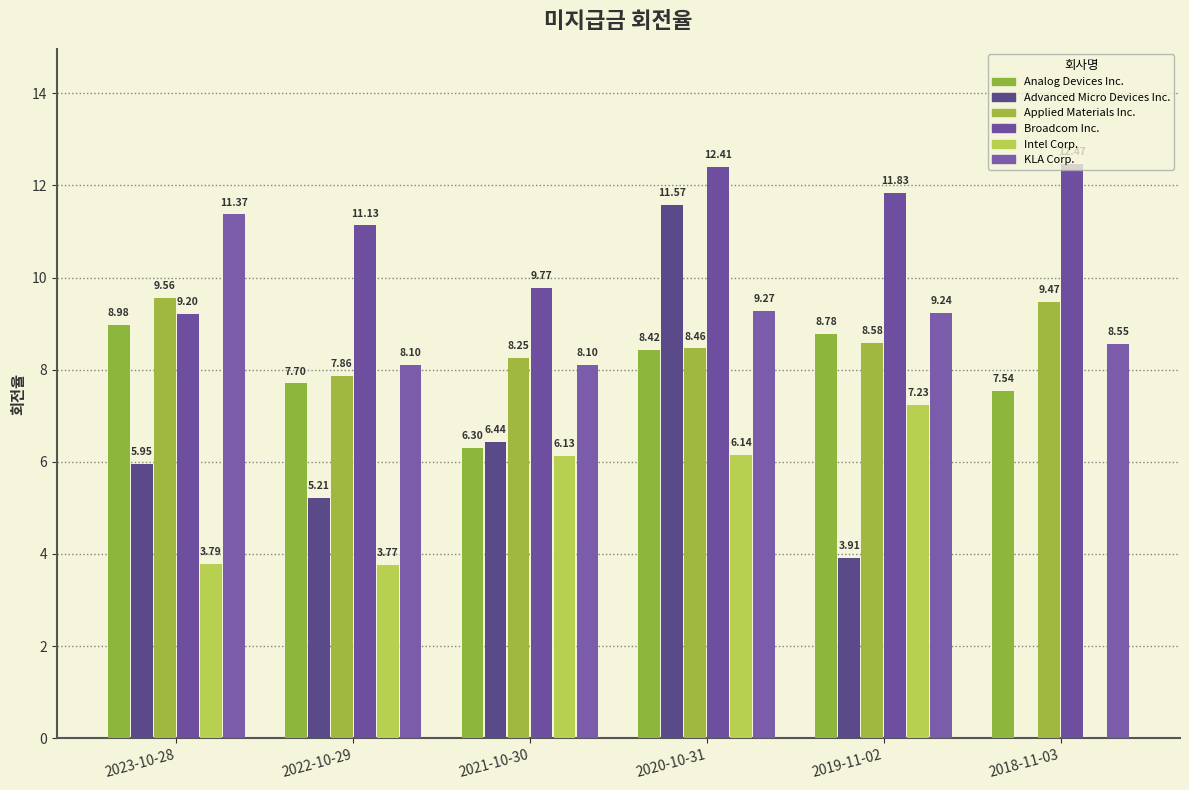

What is the difference between the Applied Materials Inc. values at 2019-11-02 and 2021-10-30?

0.3